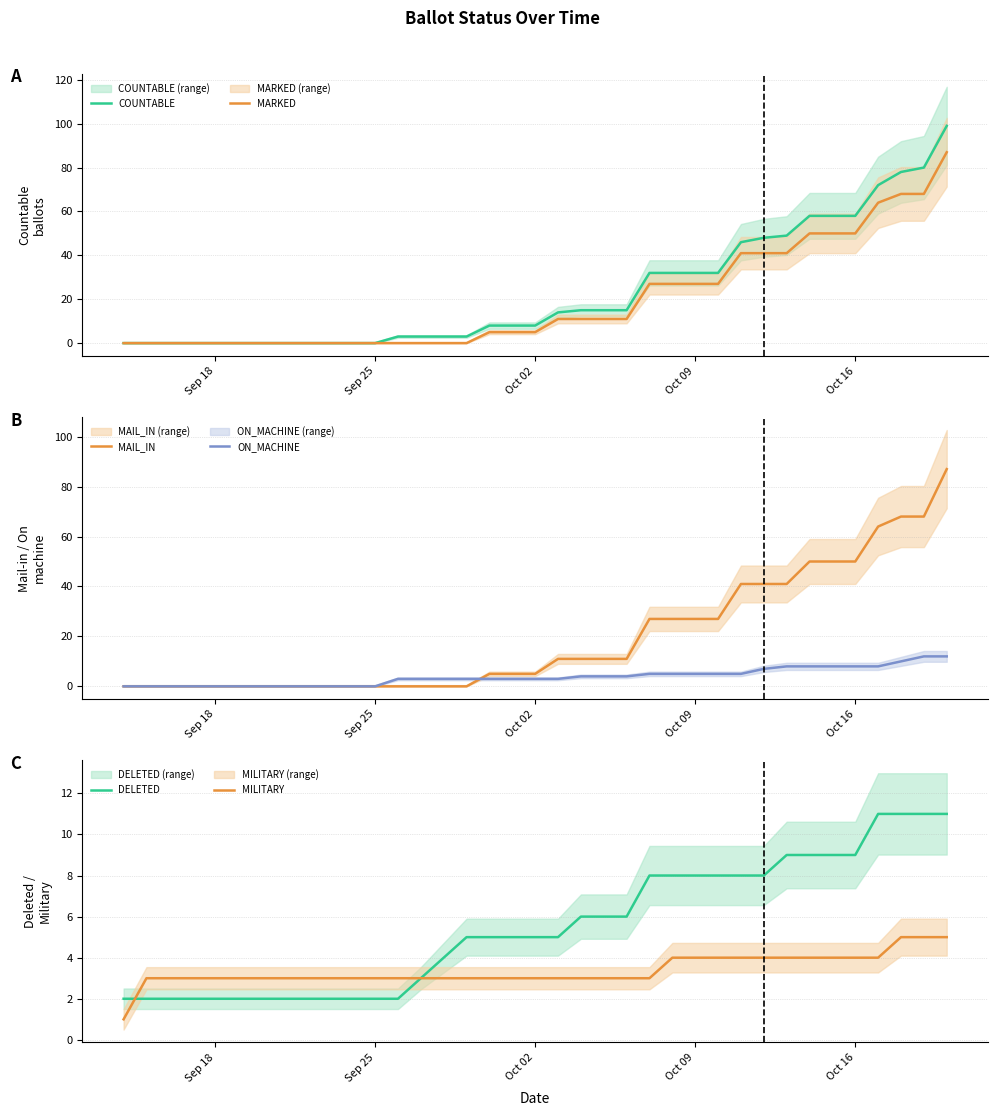

Is this an area chart (filled region under the line)?

No